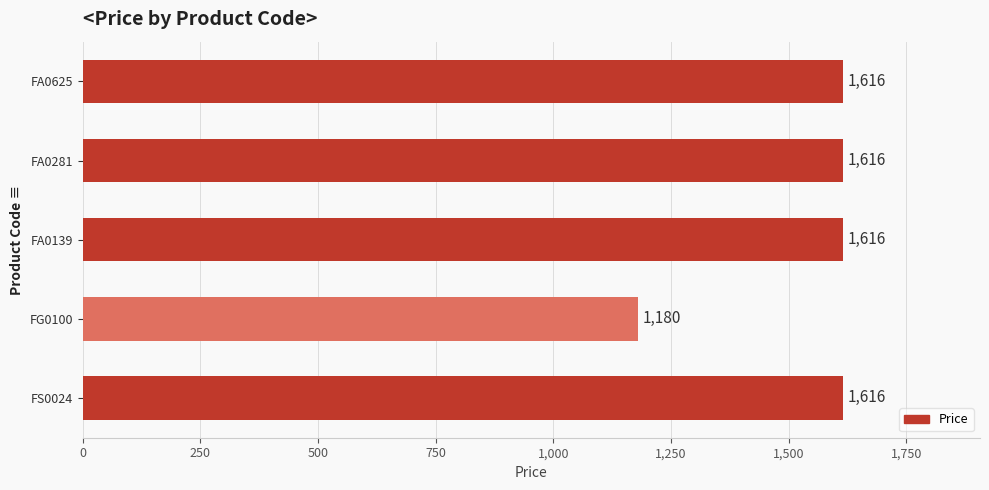

What is the difference between the maximum and minimum values?

436